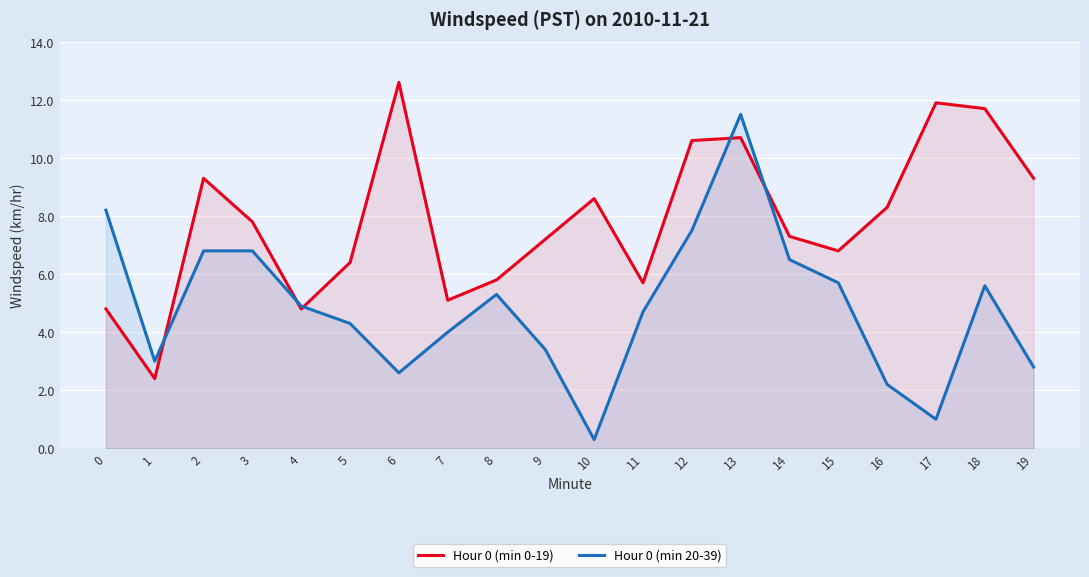

At which label is Hour 0 (min 0-19) closest to 7?

9